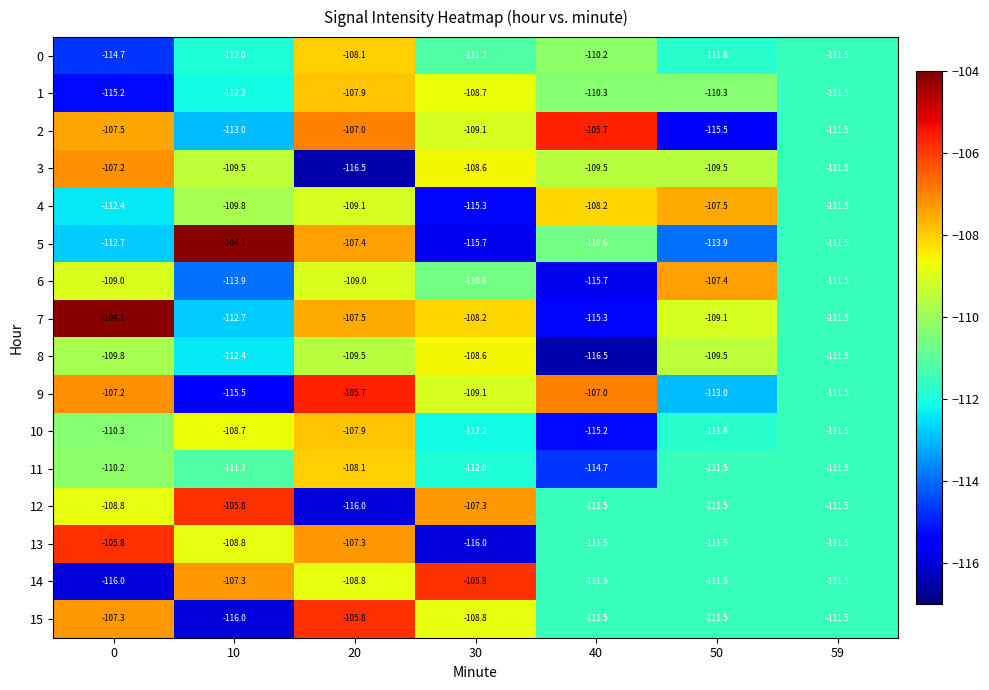

What is the difference between the 1 values at 59 and 10?

0.7